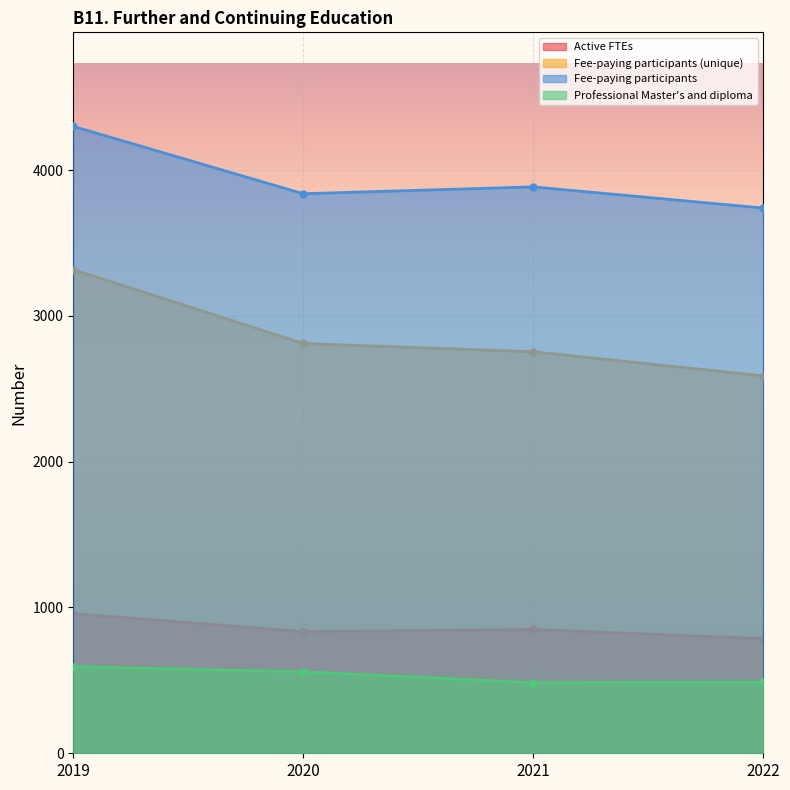

Is it true that Professional Master's and diploma equals 594.0 at 2019?

True